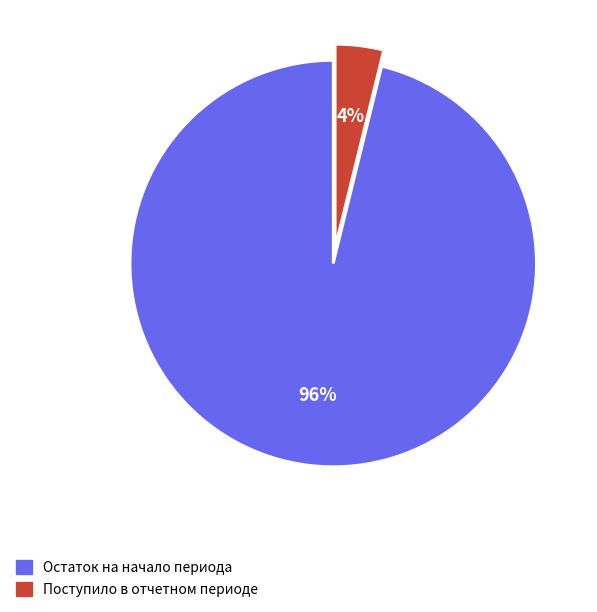

Between Остаток на начало периода and Поступило в отчетном периоде, which is larger?

Остаток на начало периода